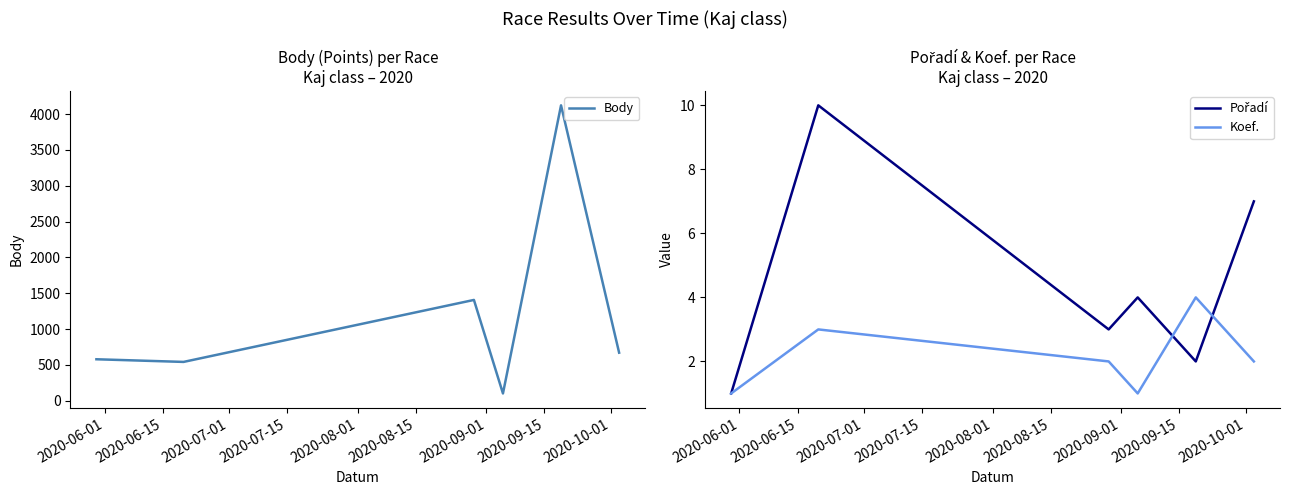

What is the maximum value for Koef.?

4